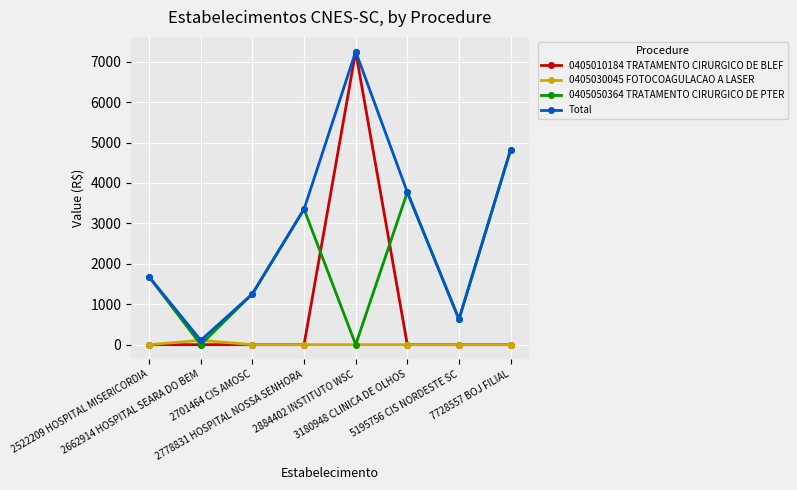

List the series in order of their overall mean, lowest first.

0405030045 FOTOCOAGULACAO A LASER, 0405010184 TRATAMENTO CIRURGICO DE BLEF, 0405050364 TRATAMENTO CIRURGICO DE PTER, Total